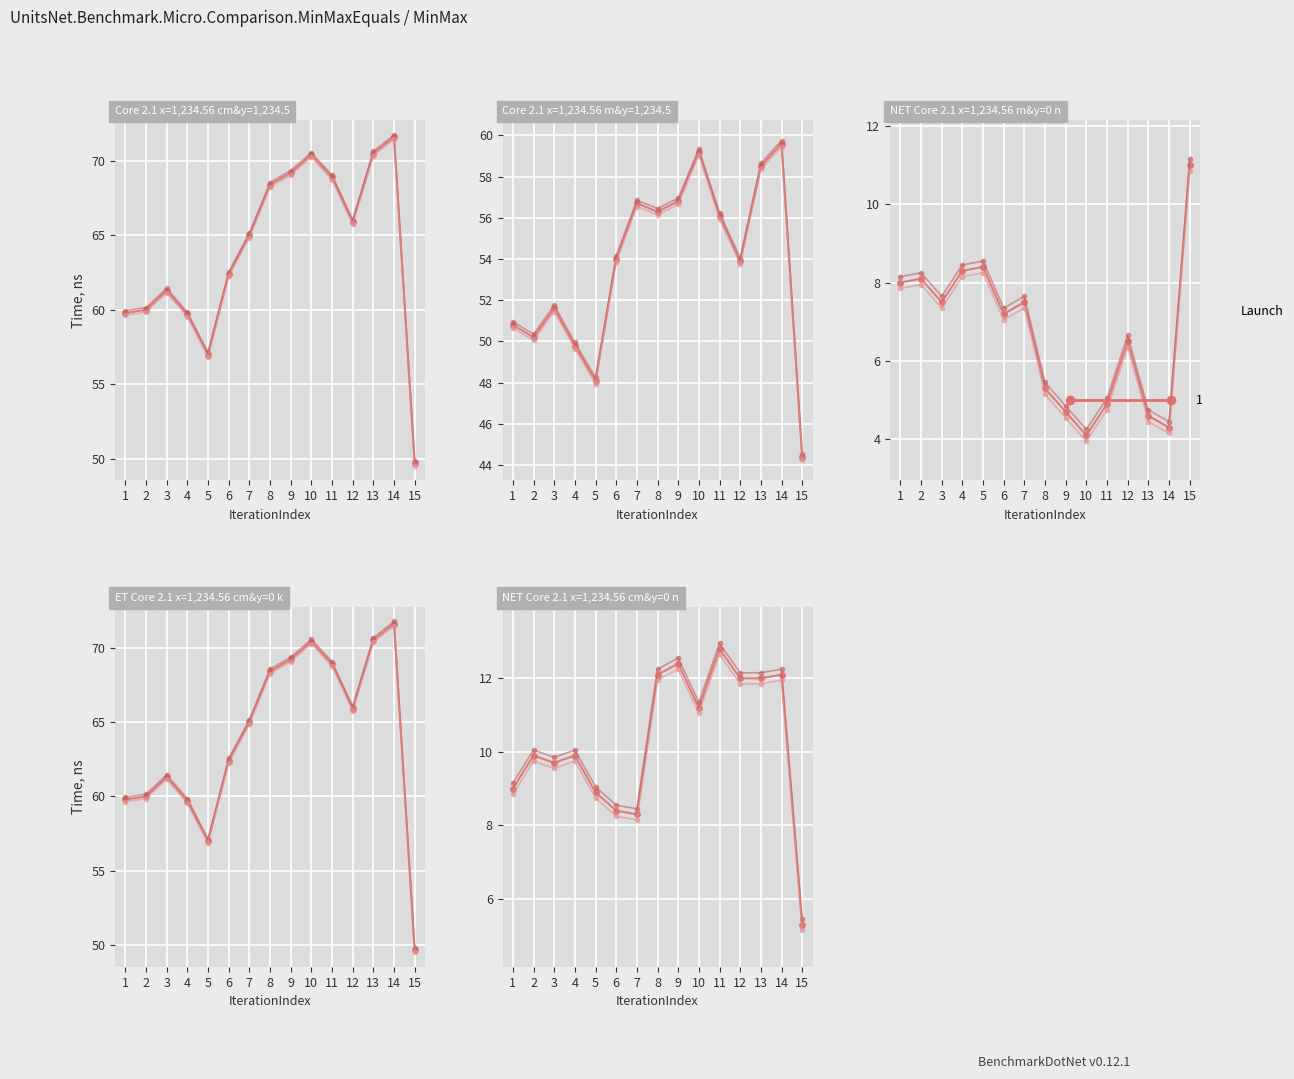

Where is the first local minimum for col_main_2?

3